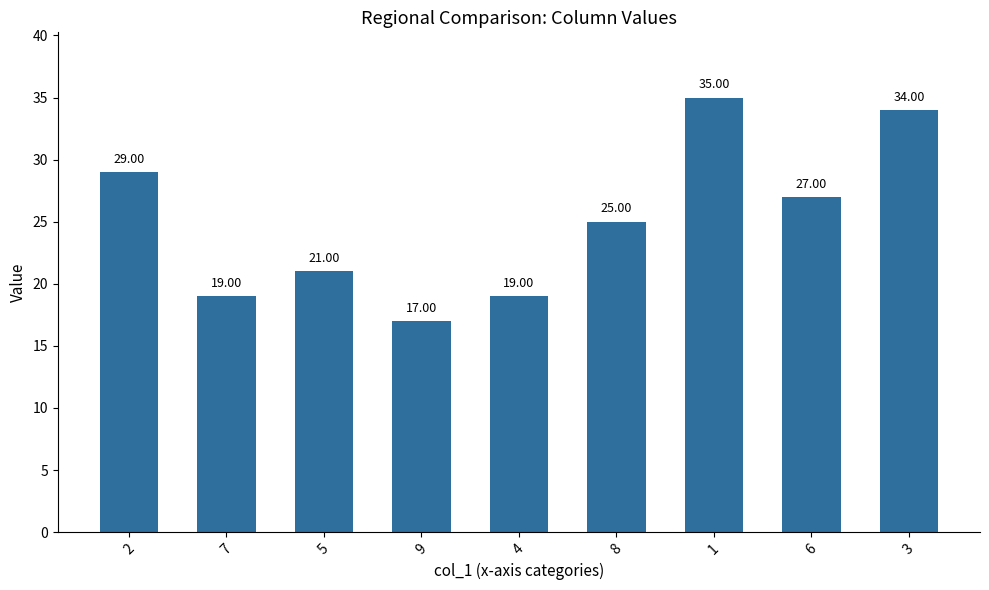

What is the difference between the maximum and minimum values?

18